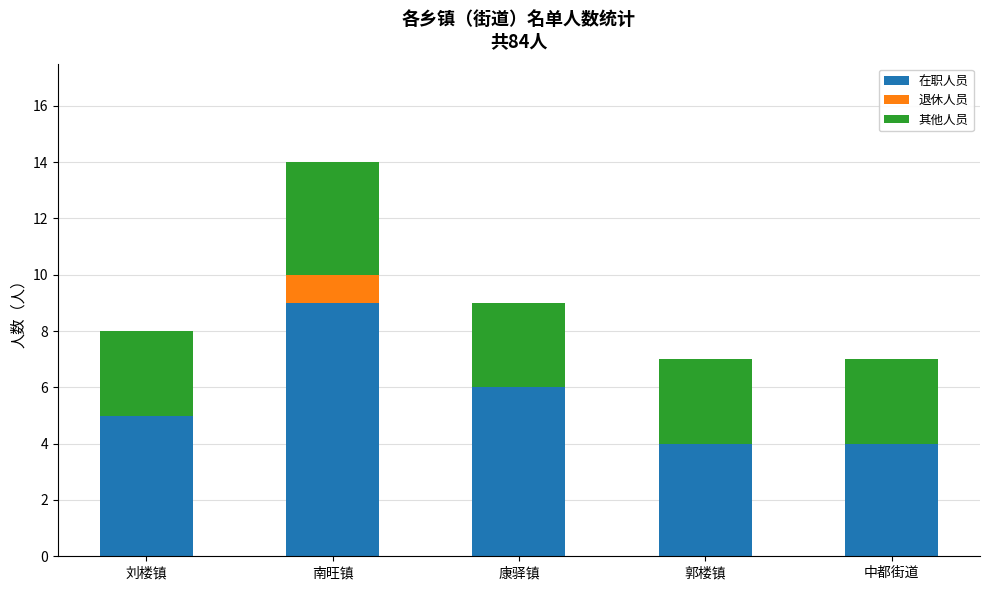

What is the highest value of the 在职人员 series?

9